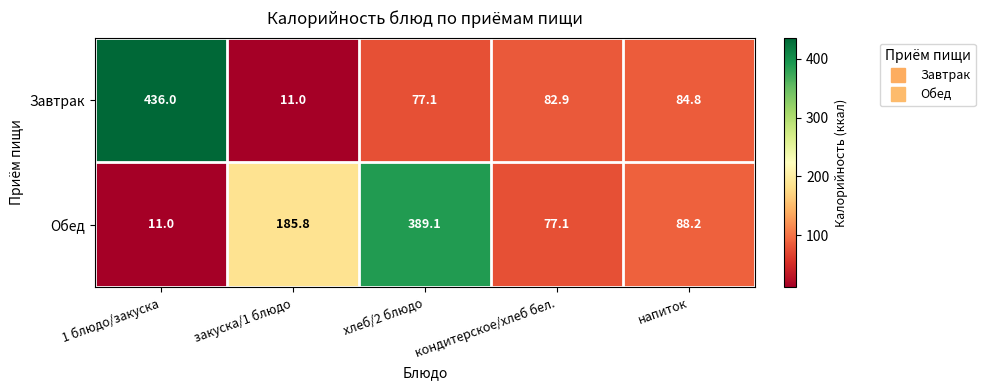

What is the total value across all series at хлеб/2 блюдо?

466.2